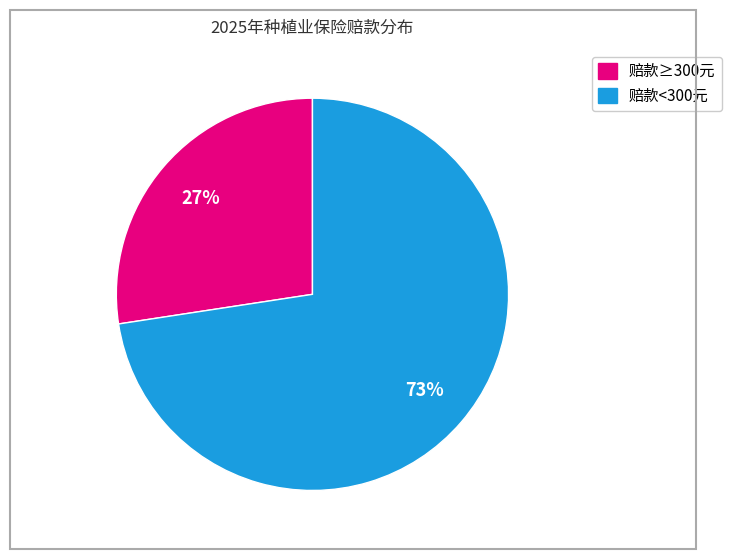

Does any single category account for the majority?

Yes